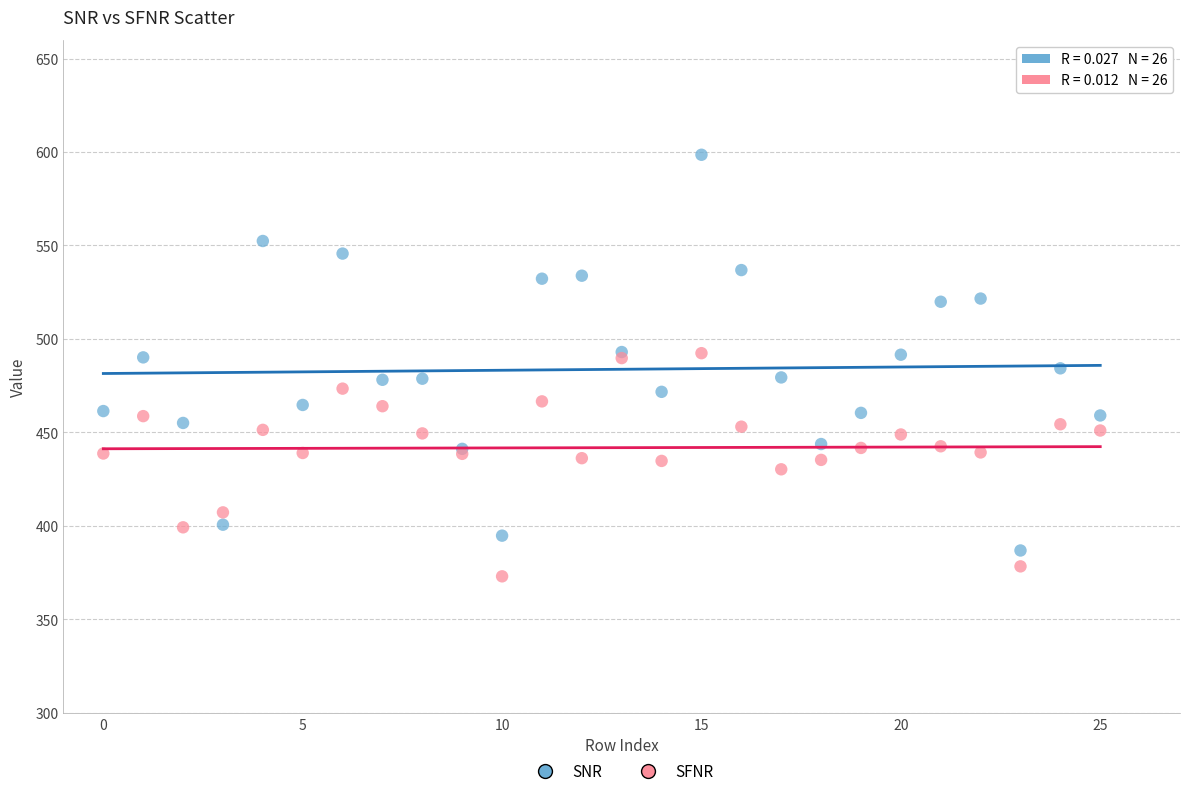

Which series has the widest spread of Y values?

SNR